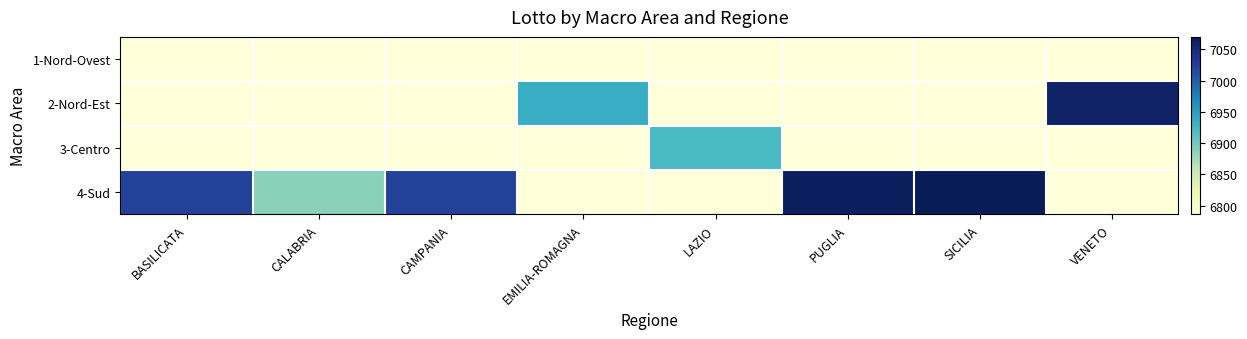

Between CALABRIA and LAZIO, which is larger?

CALABRIA